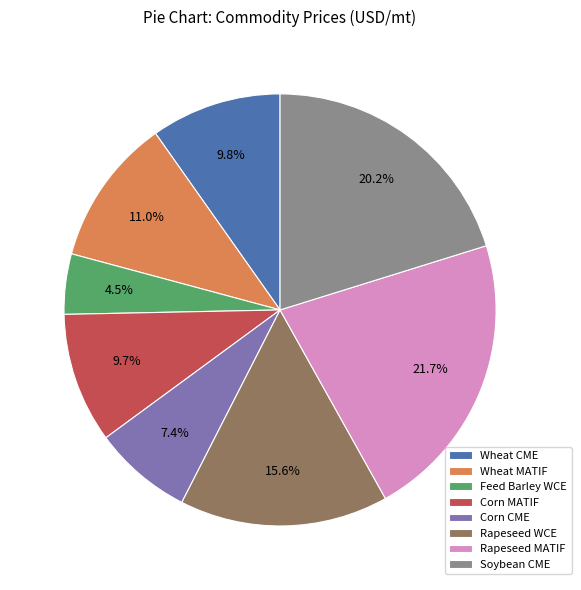

How many segments does this pie chart have?

8